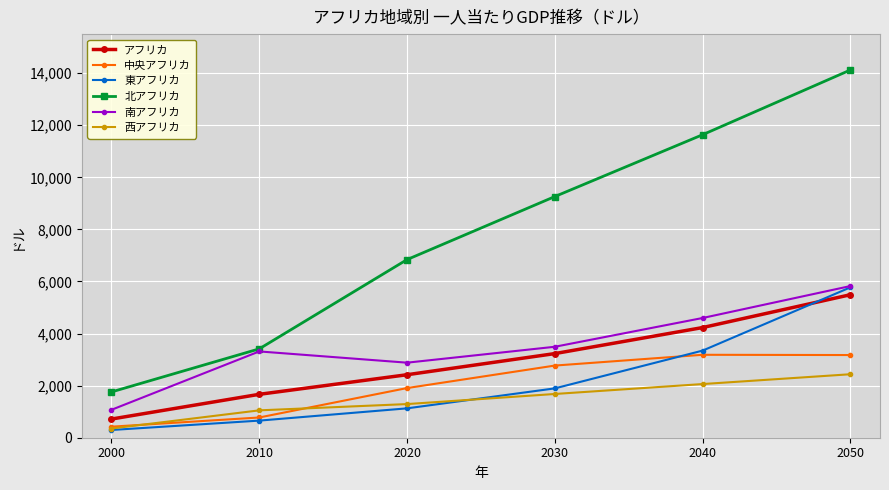

Which label corresponds to the largest value in the chart?

2050